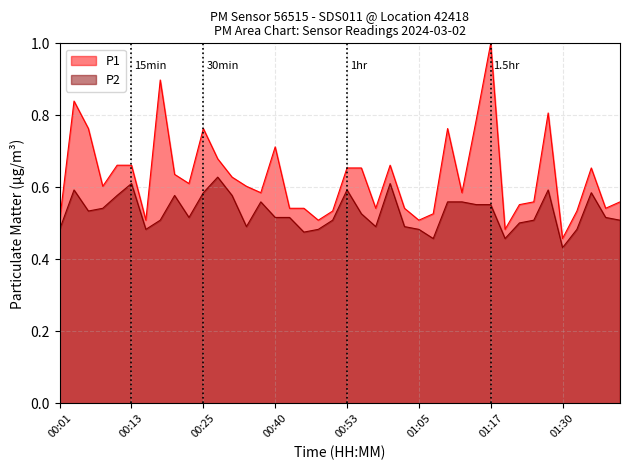

Count the number of categories in the chart.

40